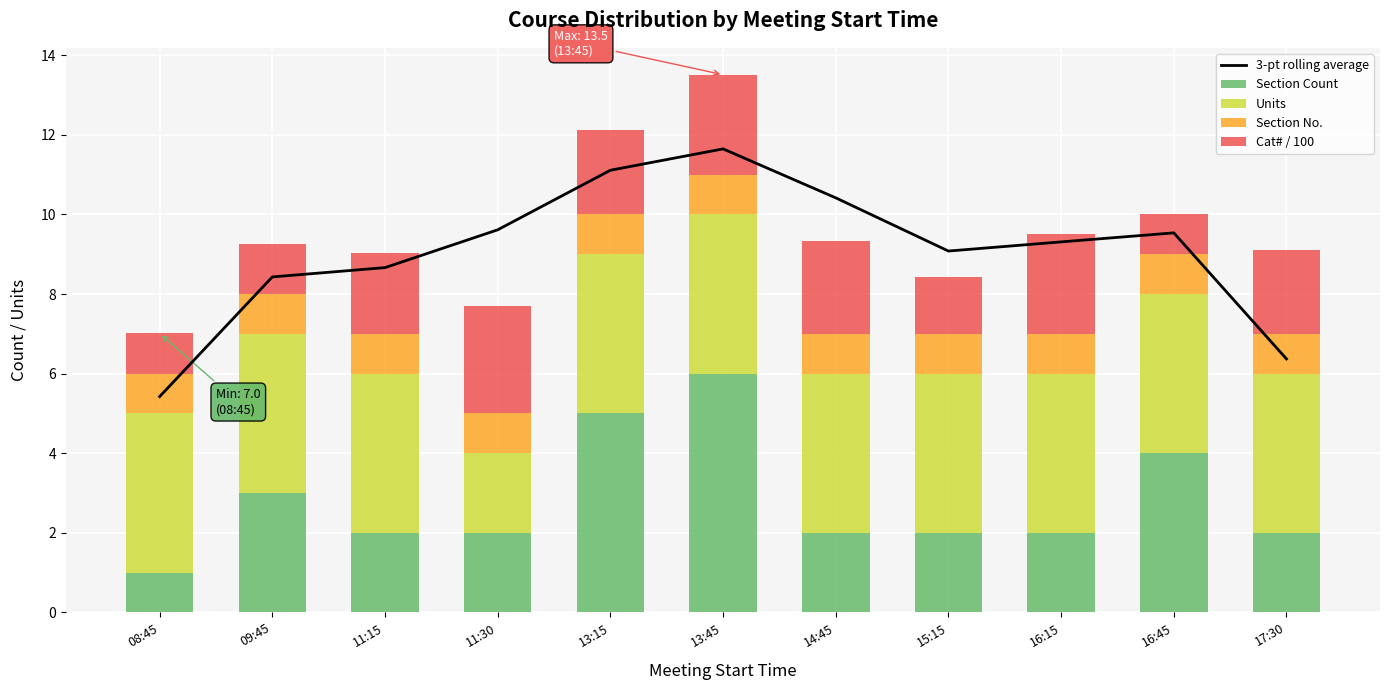

What is the maximum value for Section No.?

1.0